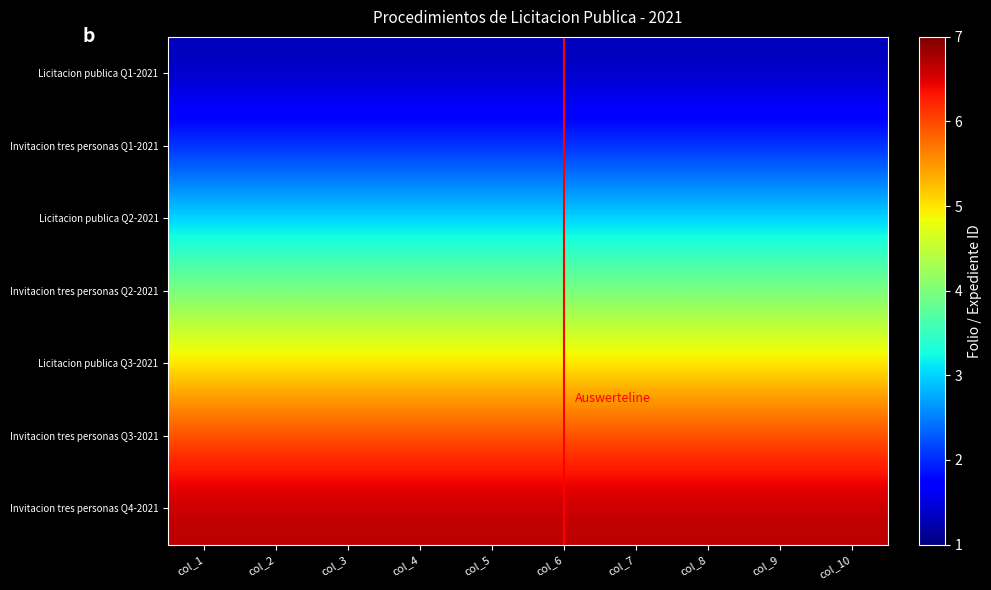

At how many categories does at least one series exceed 3?

10